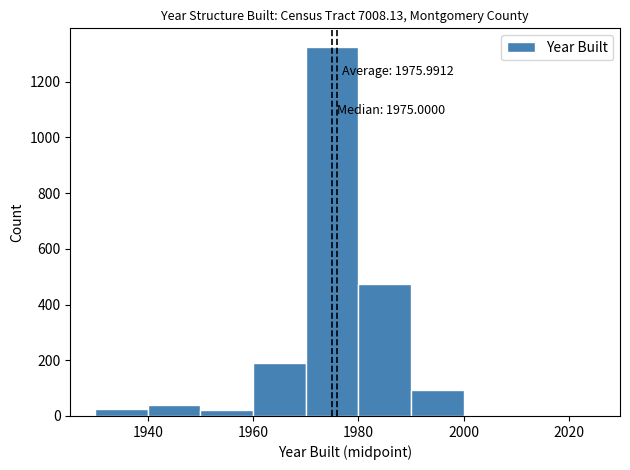

Read against the x-axis, roughly where is the centre of the tallest bar?

1976